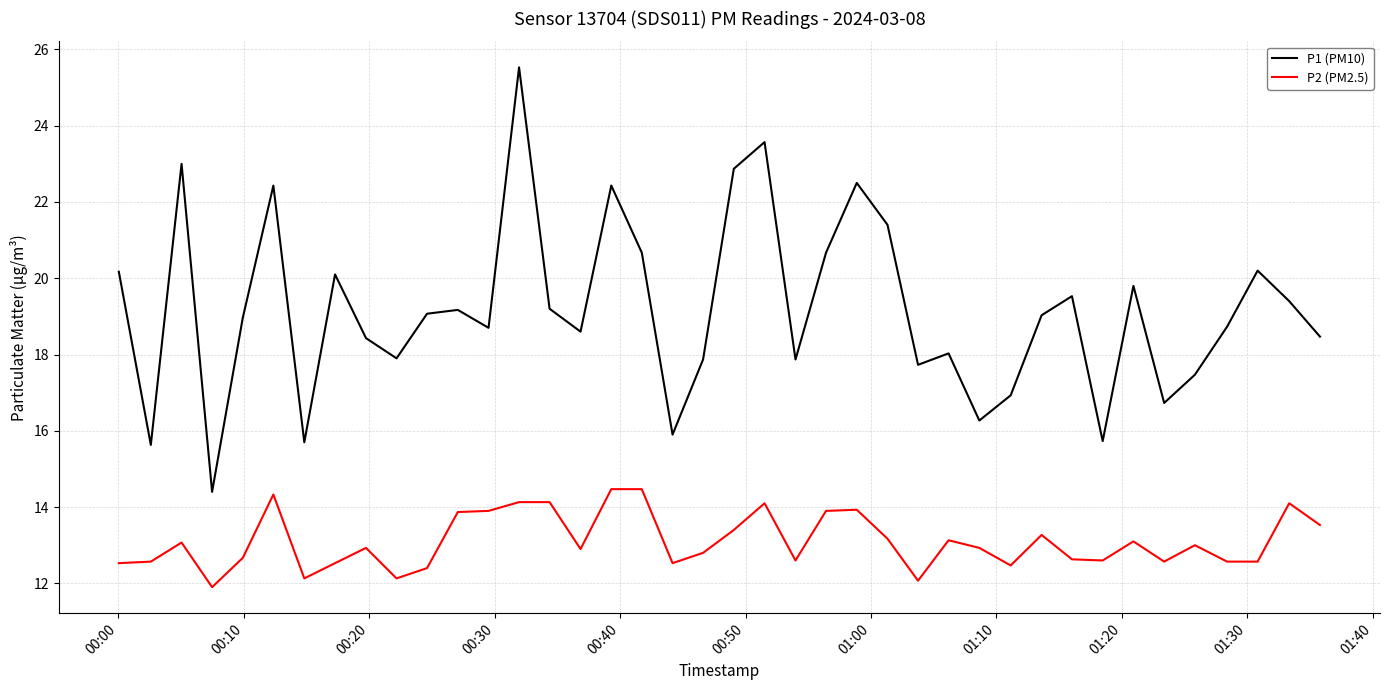

True or false: P1 (PM10) has more than 0 points higher than both neighbors.

True